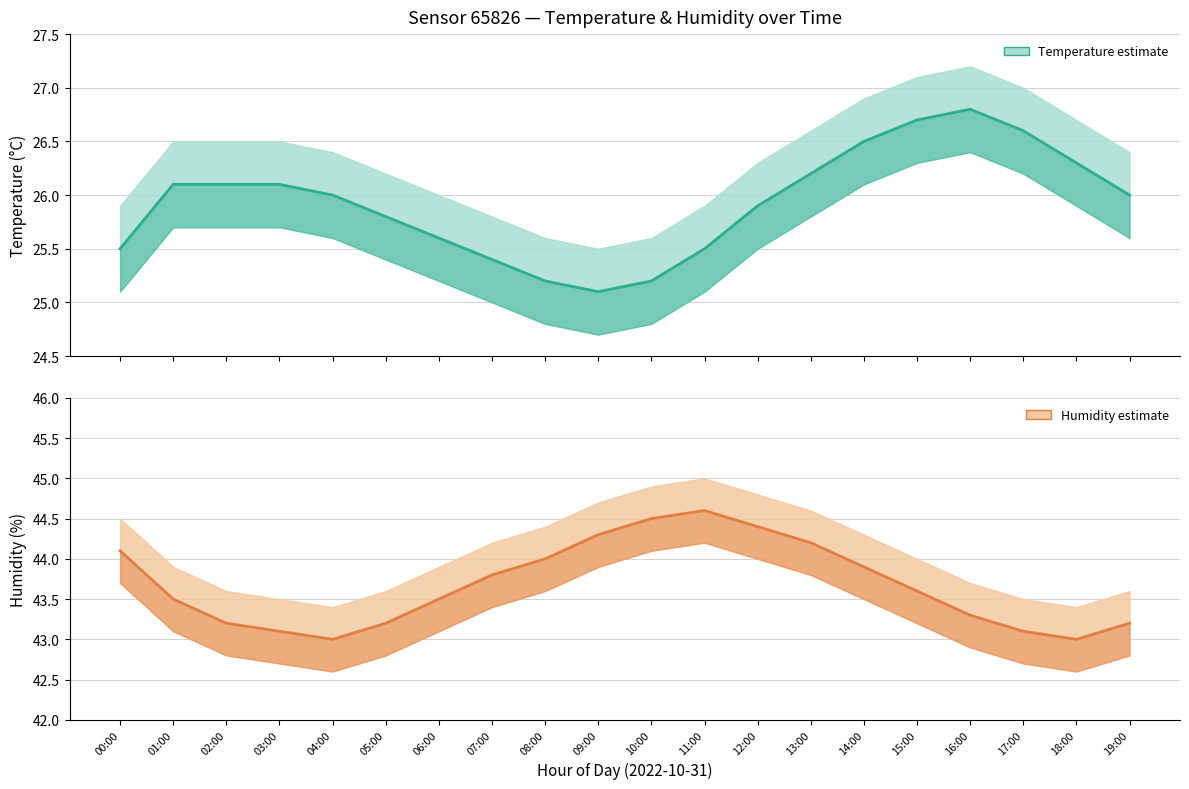

What is the label of the 14th point from the right?

06:00